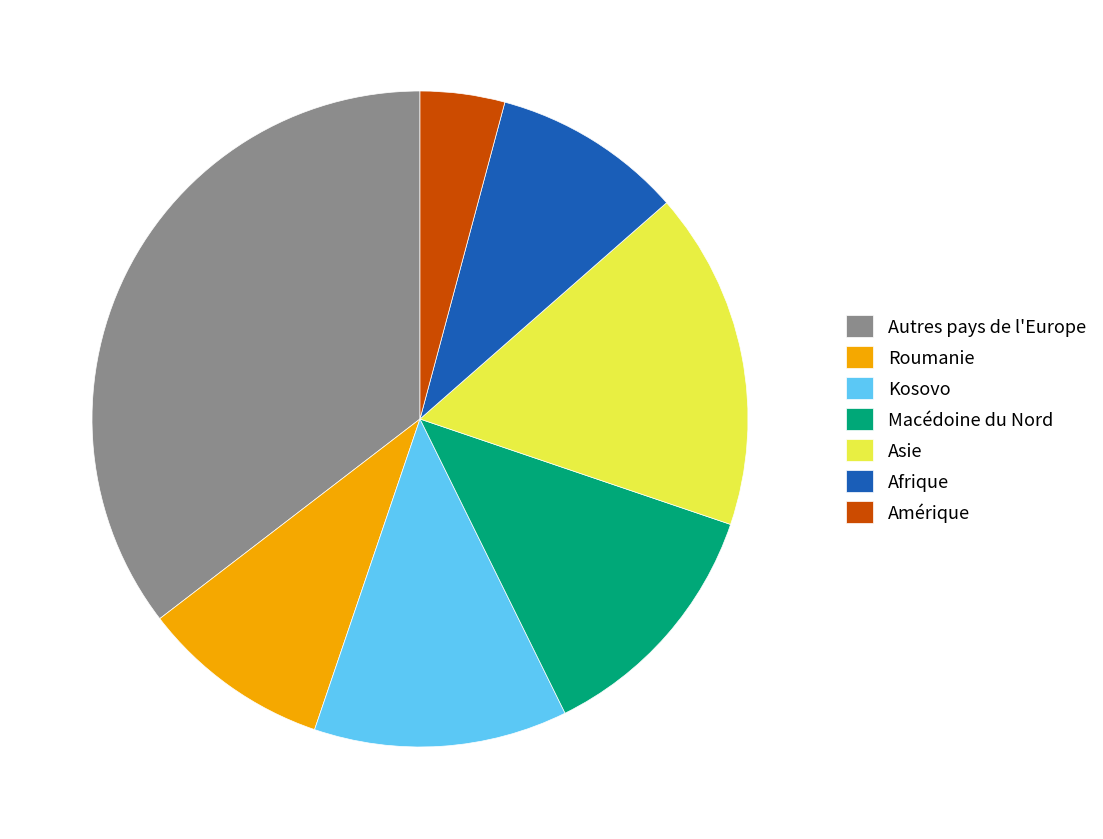

Is it true that Amérique is 4% of the pie?

True